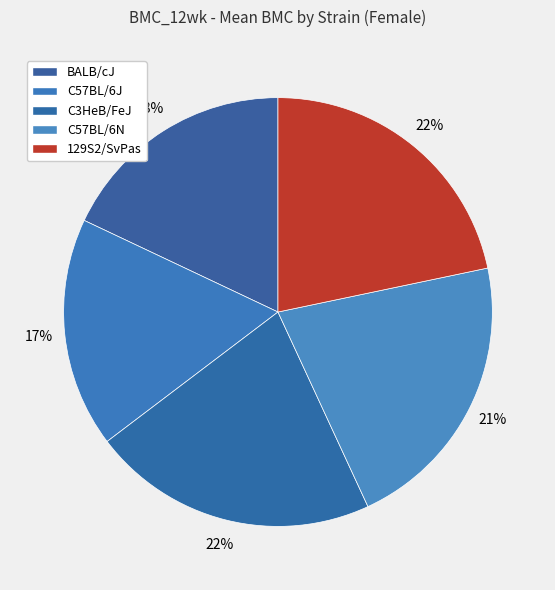

What is the total percentage of C57BL/6J and C57BL/6N?

38.7%